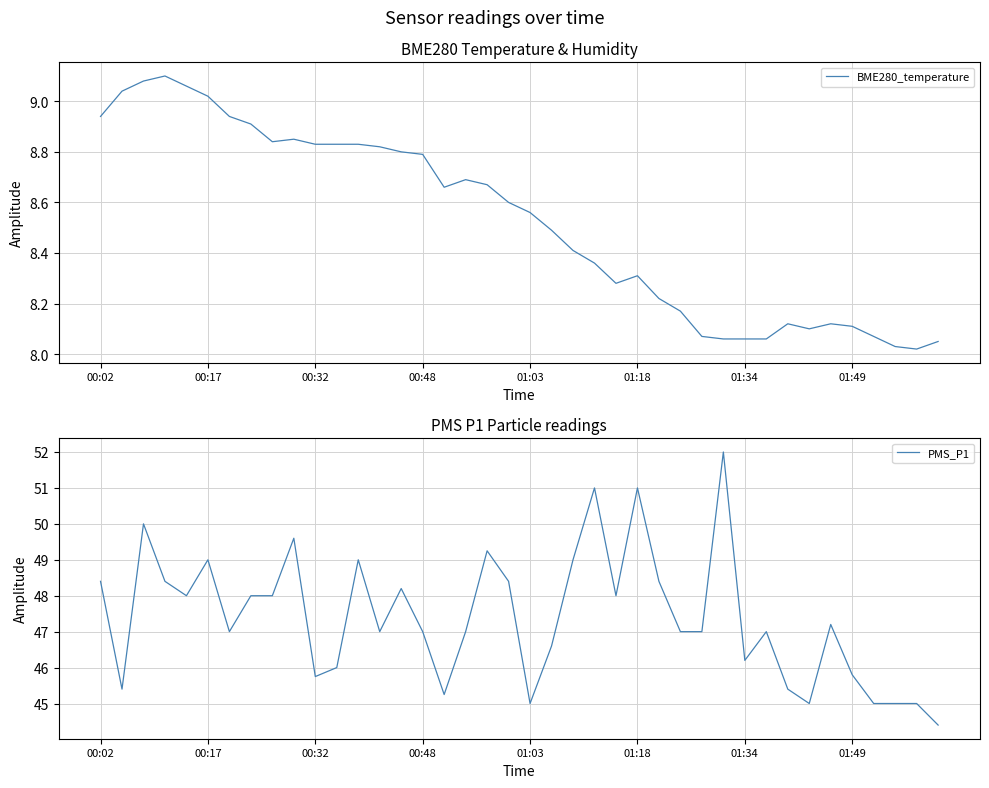

What is the difference between the maximum and minimum values in the PMS_P1 series?

7.6